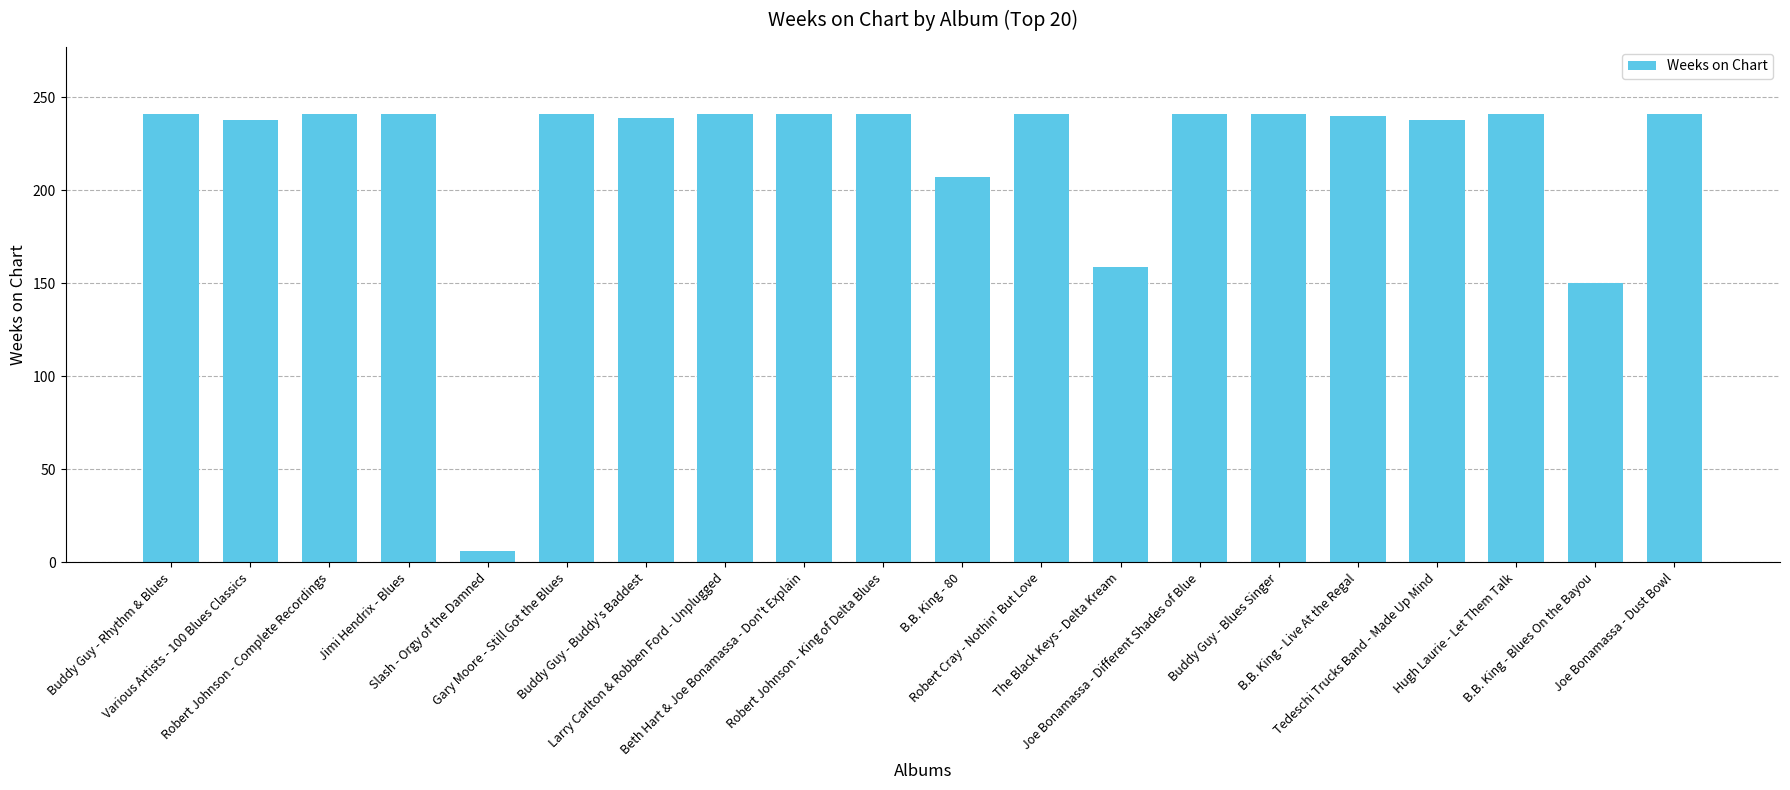

What is the sum of the values at Robert Johnson - Complete Recordings and Jimi Hendrix - Blues?

482